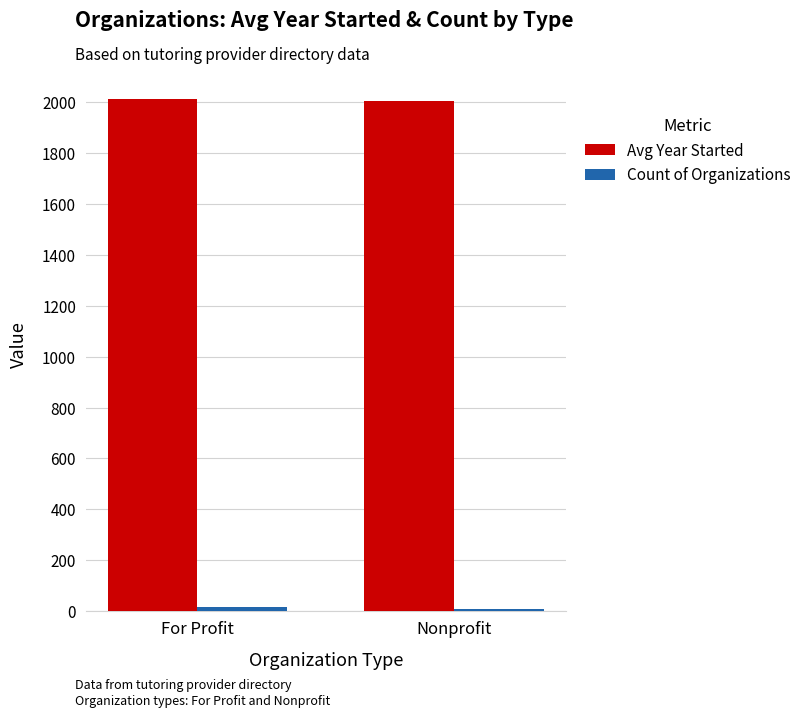

What is the sum of all Avg Year Started values?

4018.3